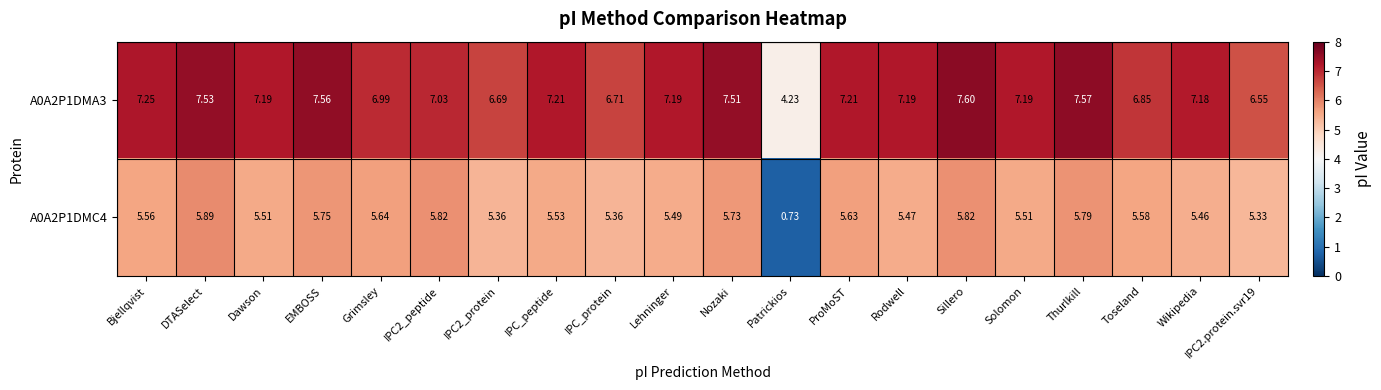

Is the value of A0A2P1DMC4 at IPC_protein greater than the value of A0A2P1DMA3 at DTASelect?

No